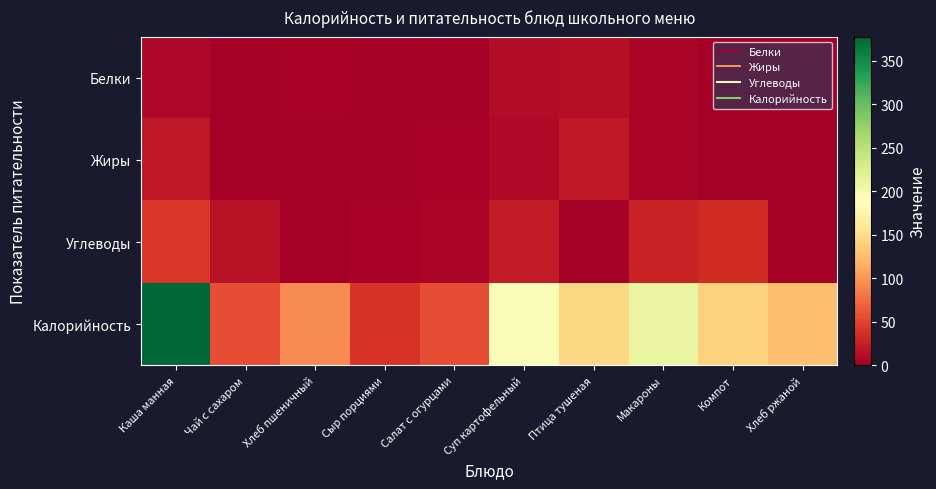

At which category is the sum across all series the highest?

Каша манная